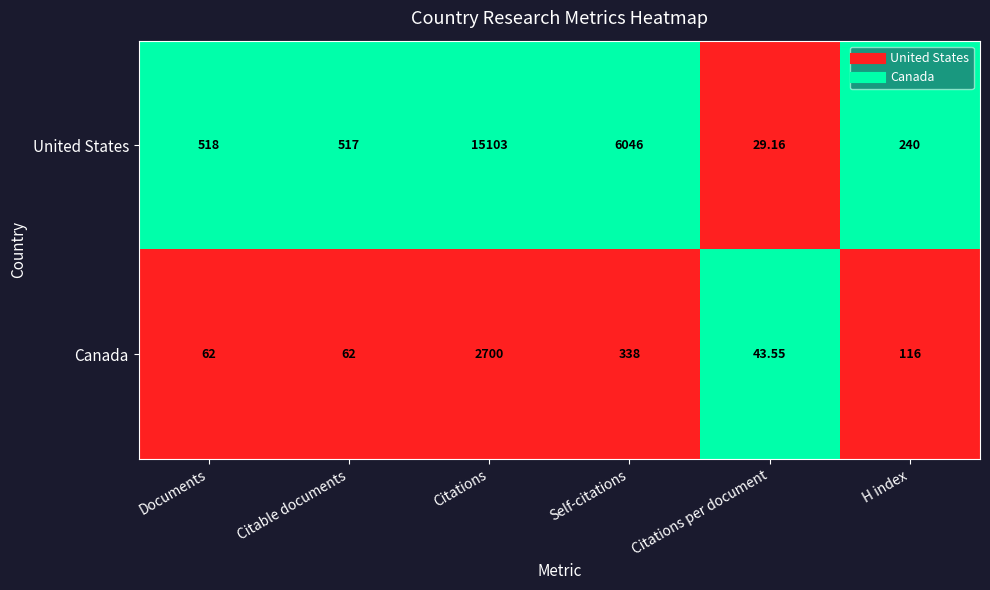

How many values in the United States series are below 518?

3